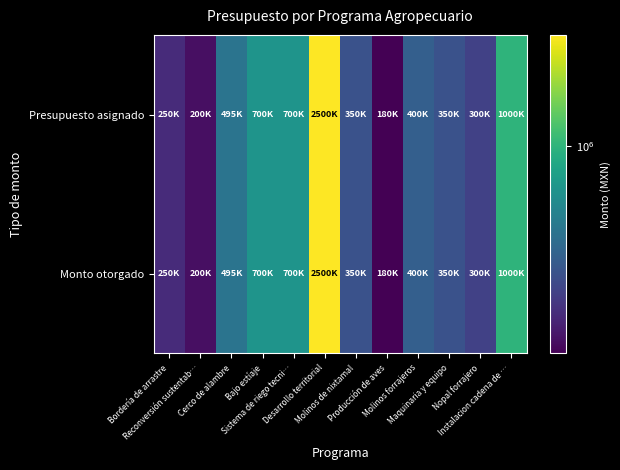

Which series has the largest total across all categories?

Presupuesto asignado